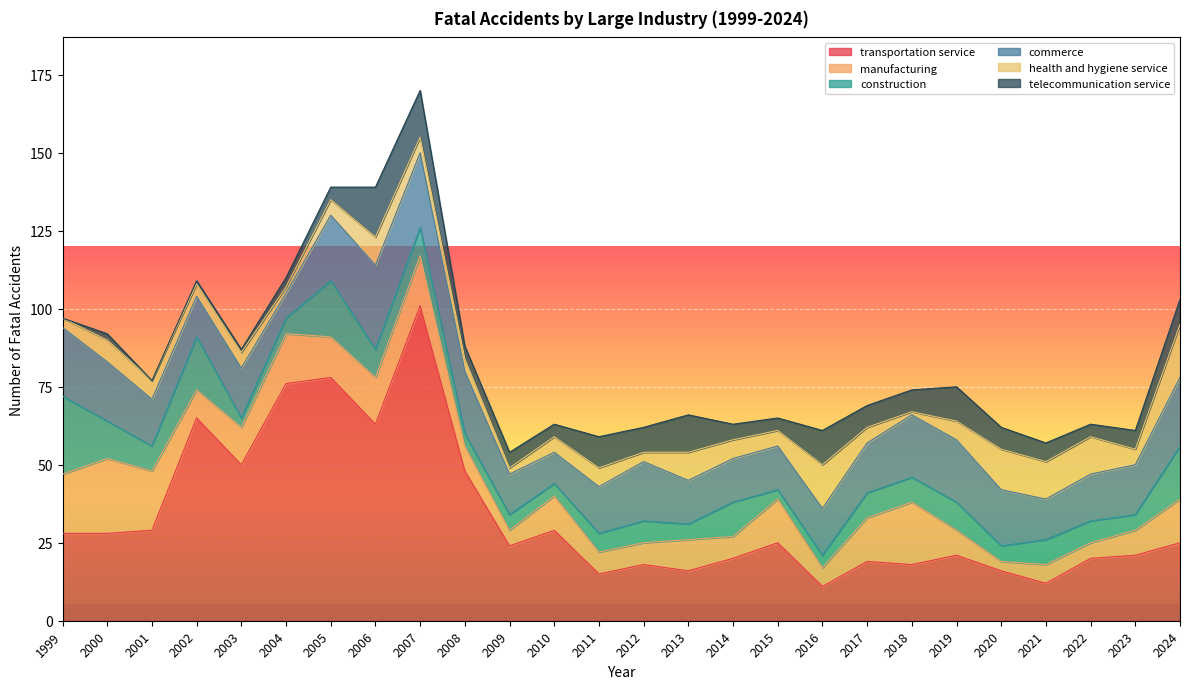

The value of health and hygiene service at 2009 is 3. True or false?

False